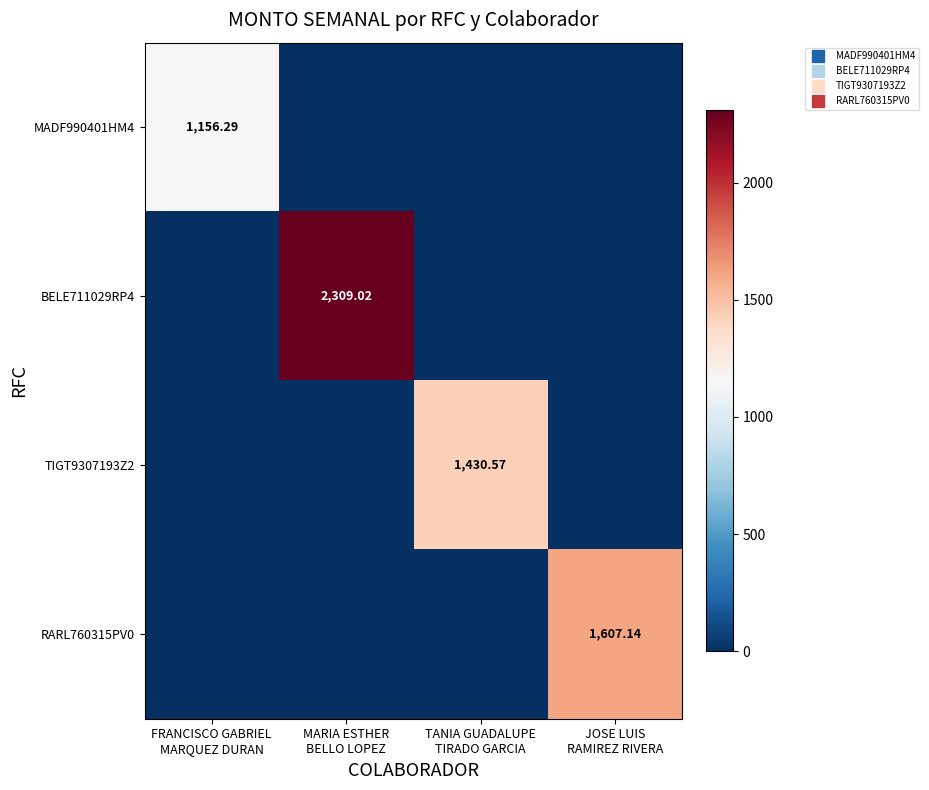

Which series changed the most between MARIA ESTHER BELLO LOPEZ and JOSE LUIS RAMIREZ RIVERA?

BELE711029RP4